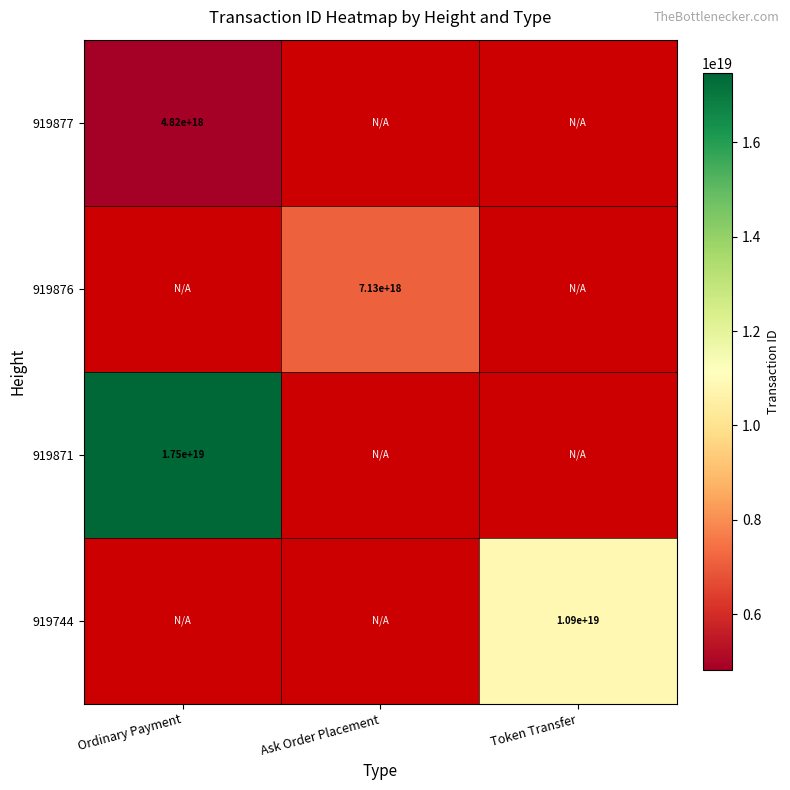

Which category has the highest value across all series?

Ordinary Payment